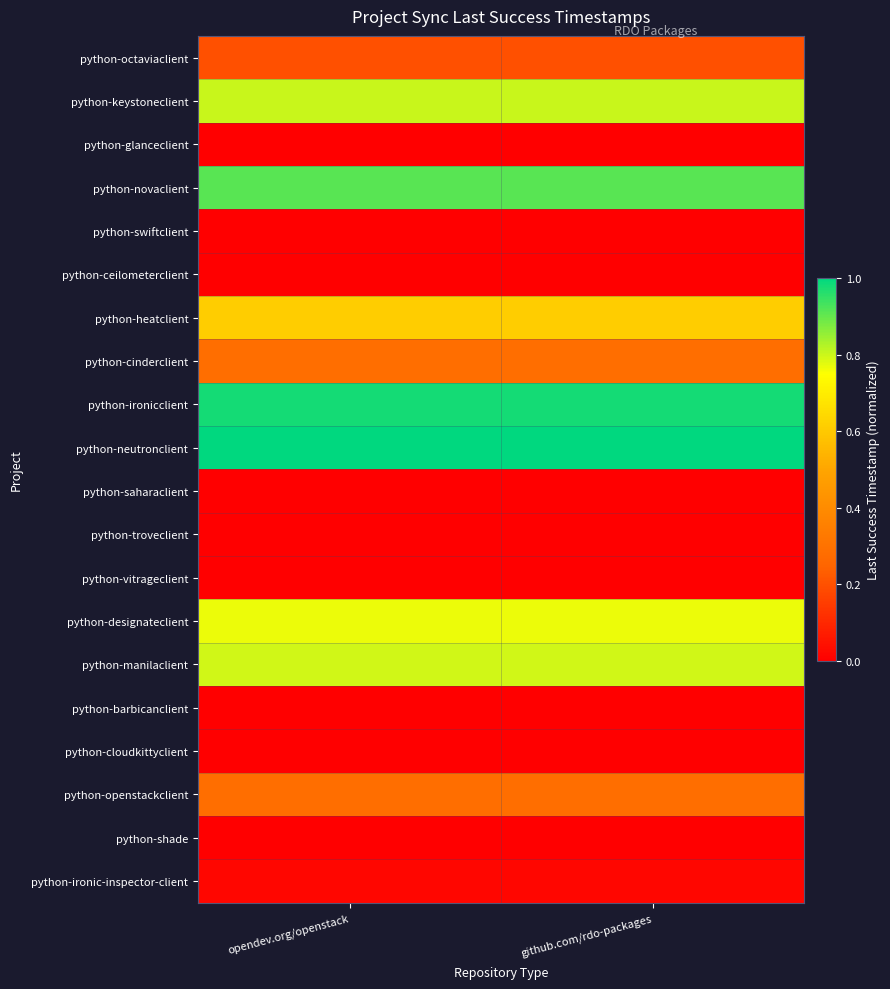

Which label corresponds to the largest value in the chart?

opendev.org/openstack